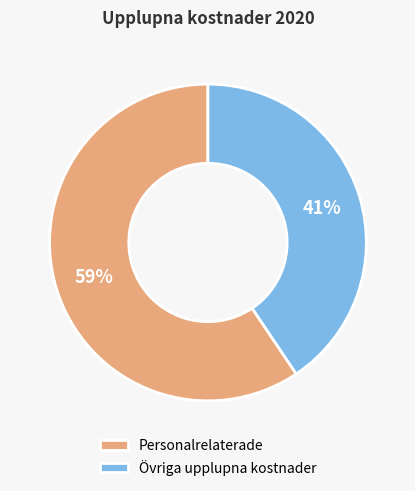

Combined, do Personalrelaterade and Övriga upplupna kostnader account for over 50%?

Yes